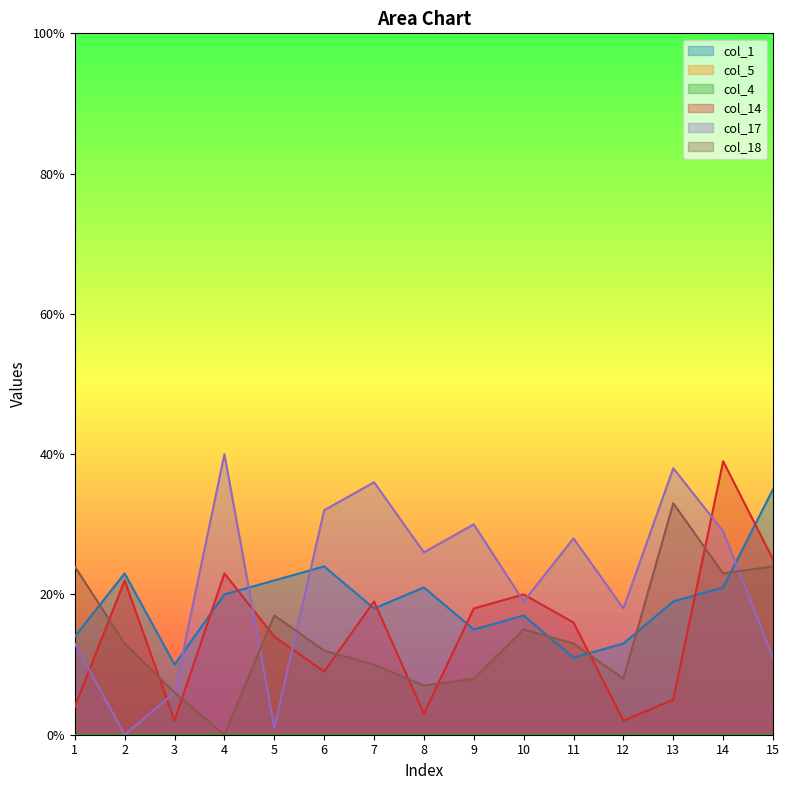

Which series has the widest spread of values?

col_17